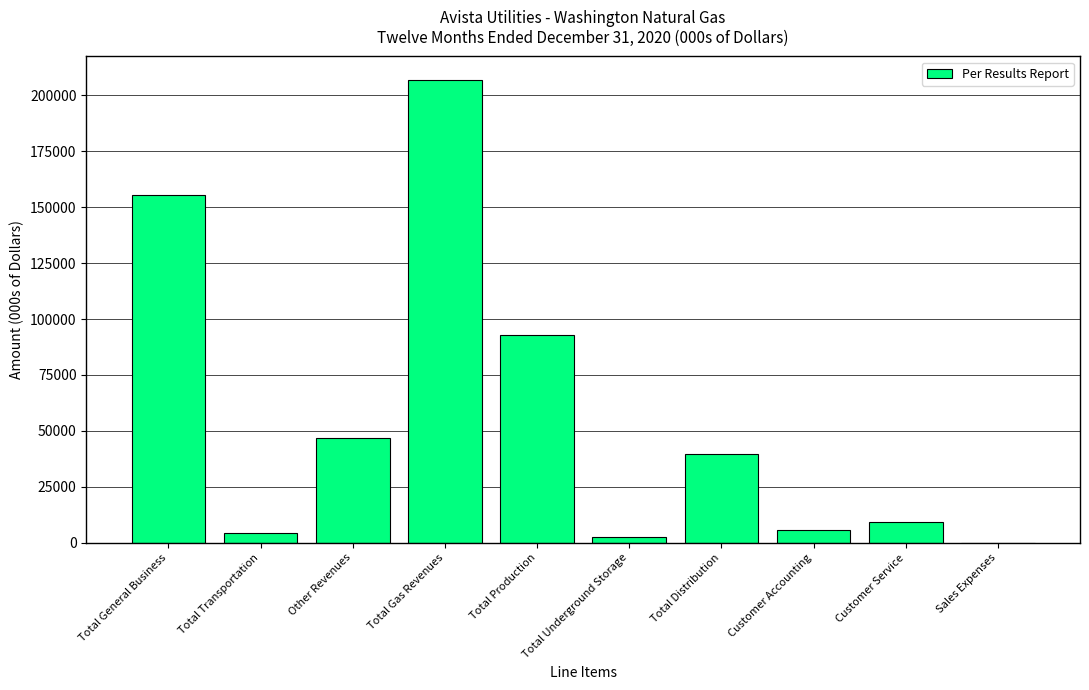

At which label is the value closest to 103486?

Total Production